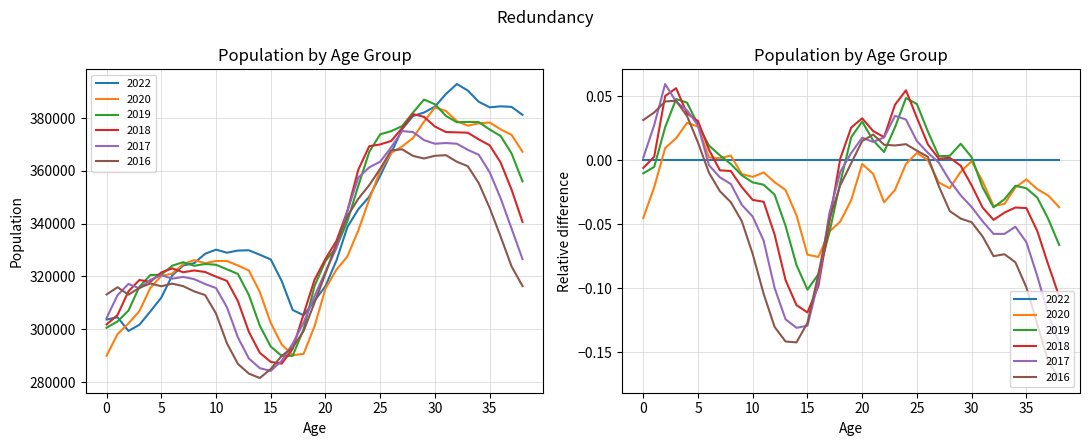

True or false: 2019 has more than 0 points higher than both neighbors.

True